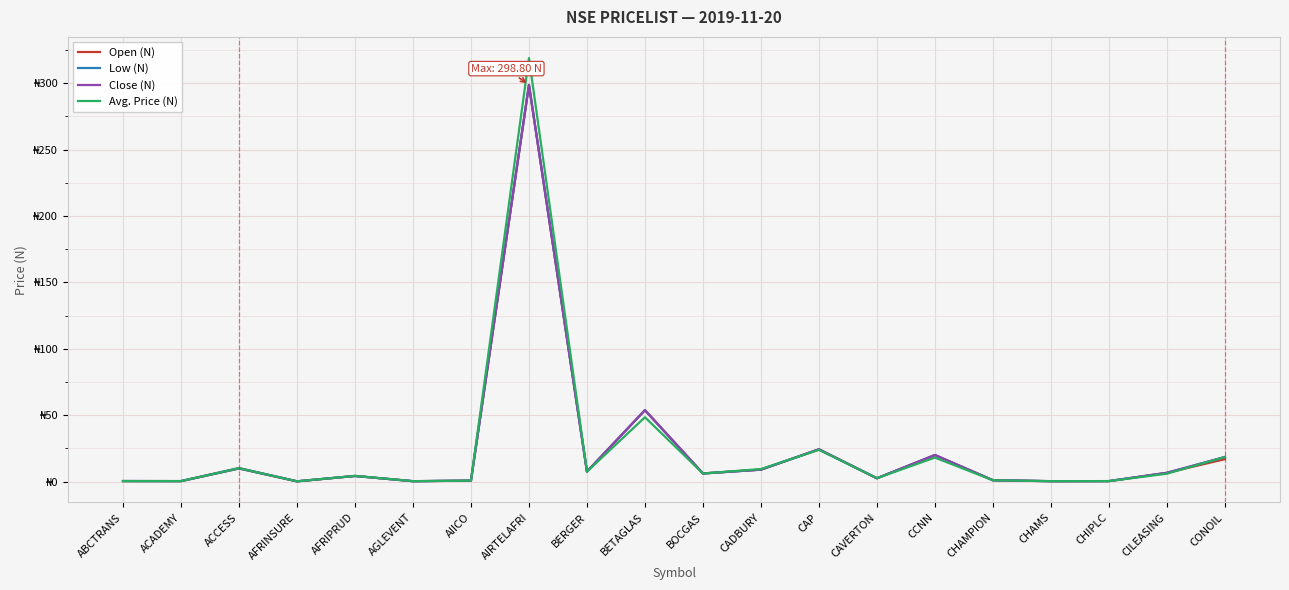

Reading left to right, what are all the values shown in this chart?

Open (N): ABCTRANS=0.4	ACADEMY=0.4	ACCESS=9.8	AFRINSURE=0.2	AFRIPRUD=4.2	AGLEVENT=0.3	AIICO=0.7	AIRTELAFRI=298.8	BERGER=7.5	BETAGLAS=53.8	BOCGAS=6.1	CADBURY=9.0	CAP=24.3	CAVERTON=2.5	CCNN=20.0	CHAMPION=1.0	CHAMS=0.3	CHIPLC=0.4	CILEASING=6.6	CONOIL=16.9
Low (N): ABCTRANS=0.4	ACADEMY=0.4	ACCESS=9.9	AFRINSURE=0.2	AFRIPRUD=4.3	AGLEVENT=0.3	AIICO=0.7	AIRTELAFRI=298.8	BERGER=7.5	BETAGLAS=53.8	BOCGAS=6.1	CADBURY=9.0	CAP=24.3	CAVERTON=2.5	CCNN=20.0	CHAMPION=1.0	CHAMS=0.3	CHIPLC=0.4	CILEASING=6.6	CONOIL=18.5
Close (N): ABCTRANS=0.4	ACADEMY=0.4	ACCESS=10.2	AFRINSURE=0.2	AFRIPRUD=4.3	AGLEVENT=0.3	AIICO=0.7	AIRTELAFRI=298.8	BERGER=7.5	BETAGLAS=53.8	BOCGAS=6.1	CADBURY=9.0	CAP=24.3	CAVERTON=2.5	CCNN=20.0	CHAMPION=1.0	CHAMS=0.3	CHIPLC=0.4	CILEASING=6.6	CONOIL=18.5
Avg. Price (N): ABCTRANS=0.4	ACADEMY=0.4	ACCESS=10.1	AFRINSURE=0.2	AFRIPRUD=4.3	AGLEVENT=0.3	AIICO=0.7	AIRTELAFRI=319.0	BERGER=7.5	BETAGLAS=48.5	BOCGAS=6.1	CADBURY=9.4	CAP=23.9	CAVERTON=2.6	CCNN=18.1	CHAMPION=1.0	CHAMS=0.3	CHIPLC=0.4	CILEASING=6.0	CONOIL=18.5